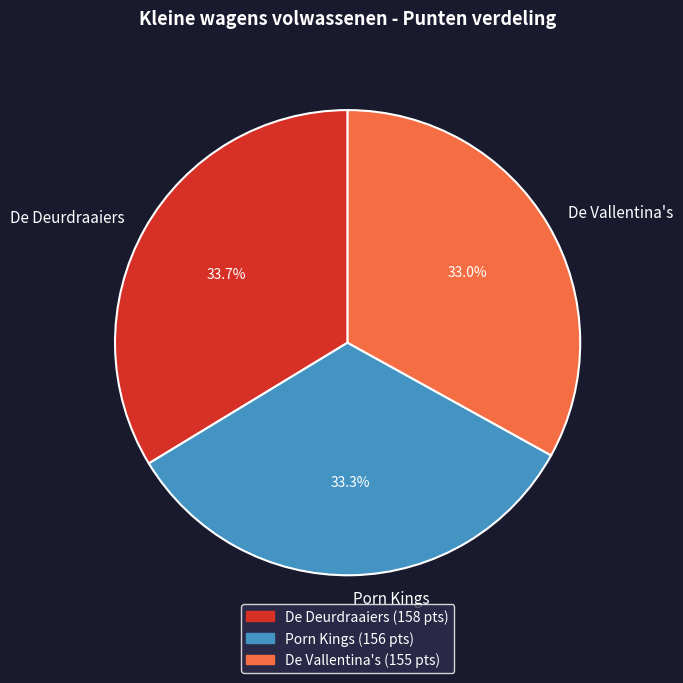

Does any single category account for the majority?

No